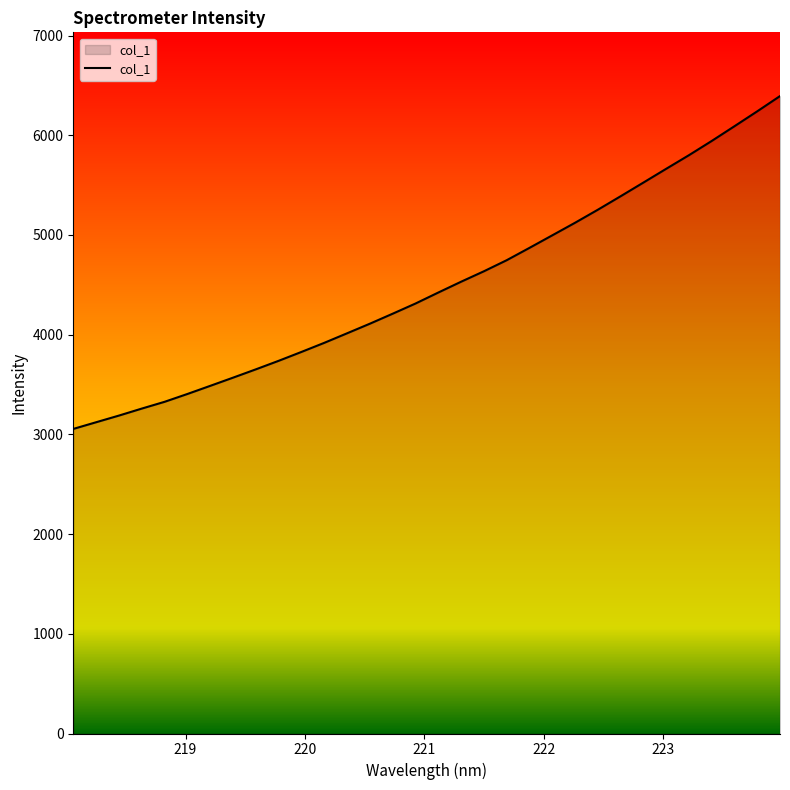

What is the smallest value displayed?

3054.8